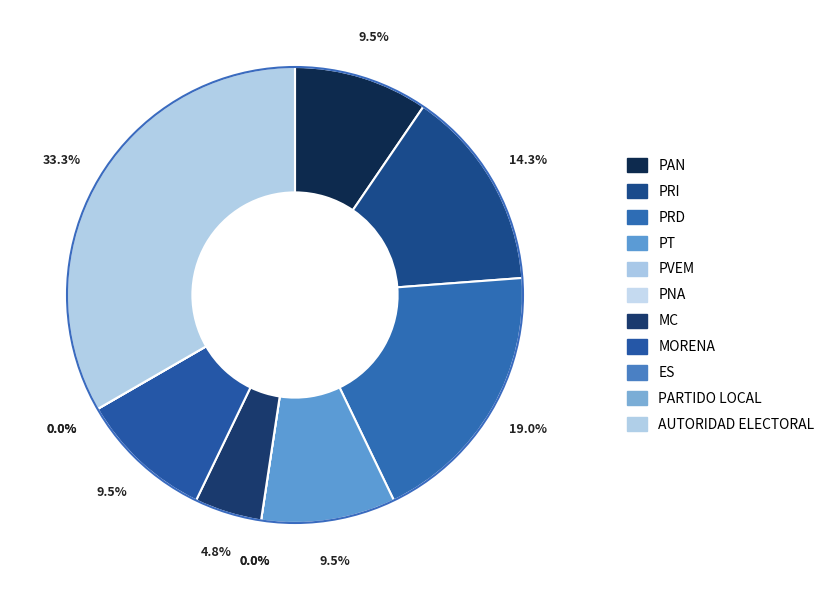

To the nearest percent, what is the difference between the largest and smallest slice percentages?

33%